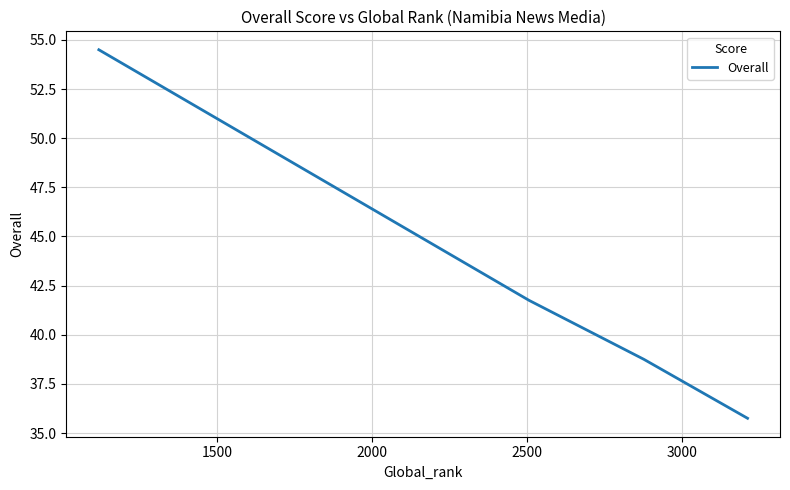

Reading right to left, list all the values displayed in this chart.

35.8	38.8	41.8	54.5